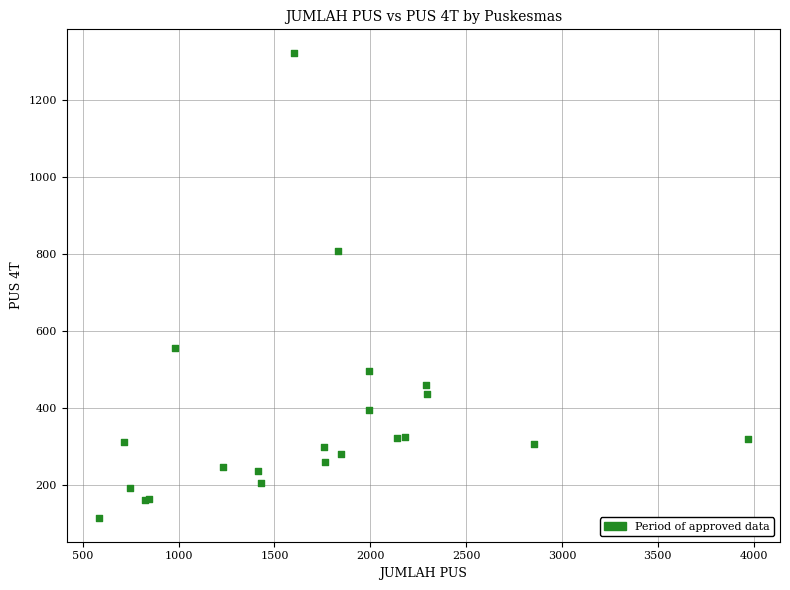

What Y value in the scatter plot is closest to 718?

808